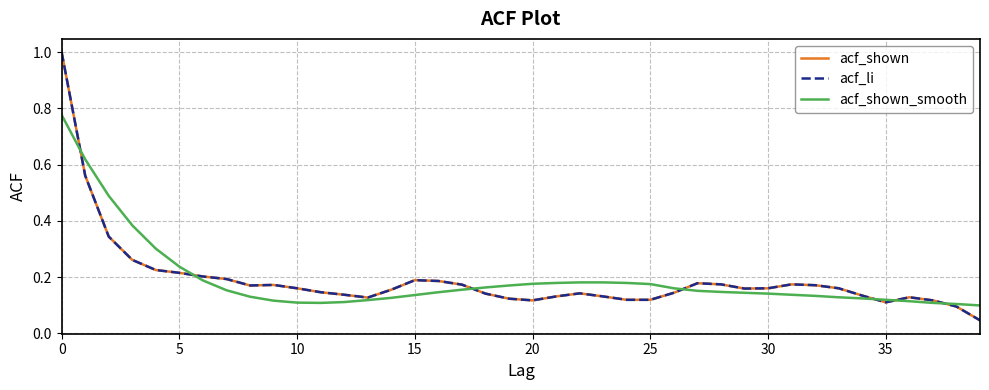

Which label corresponds to the smallest value in the chart?

39